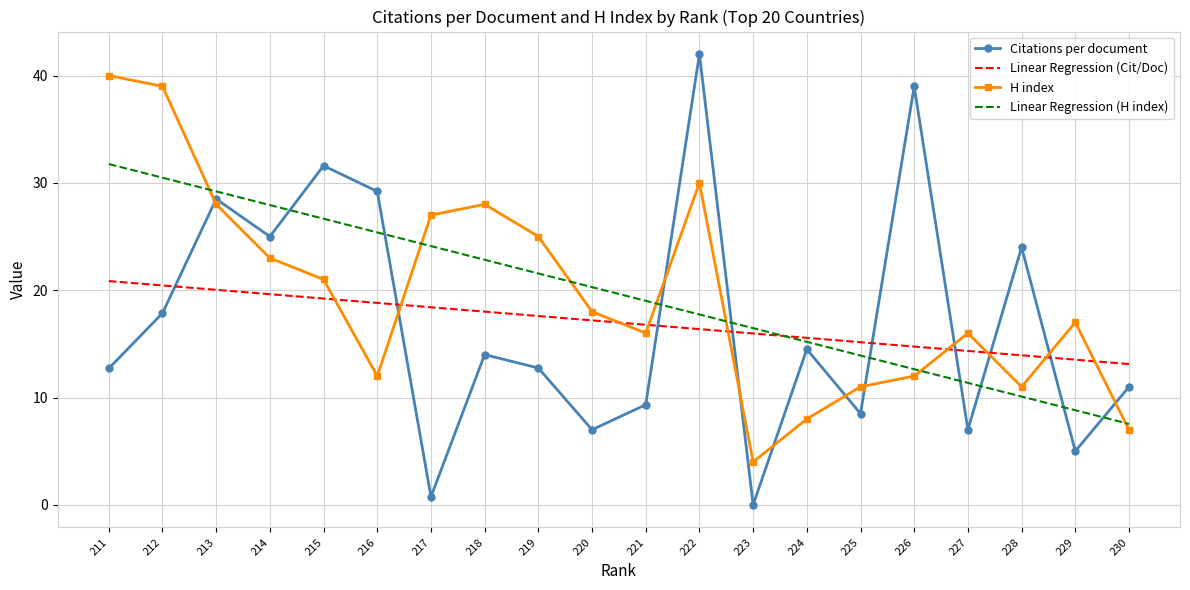

What is the value of the H index point at the 9th from the left?

25.0